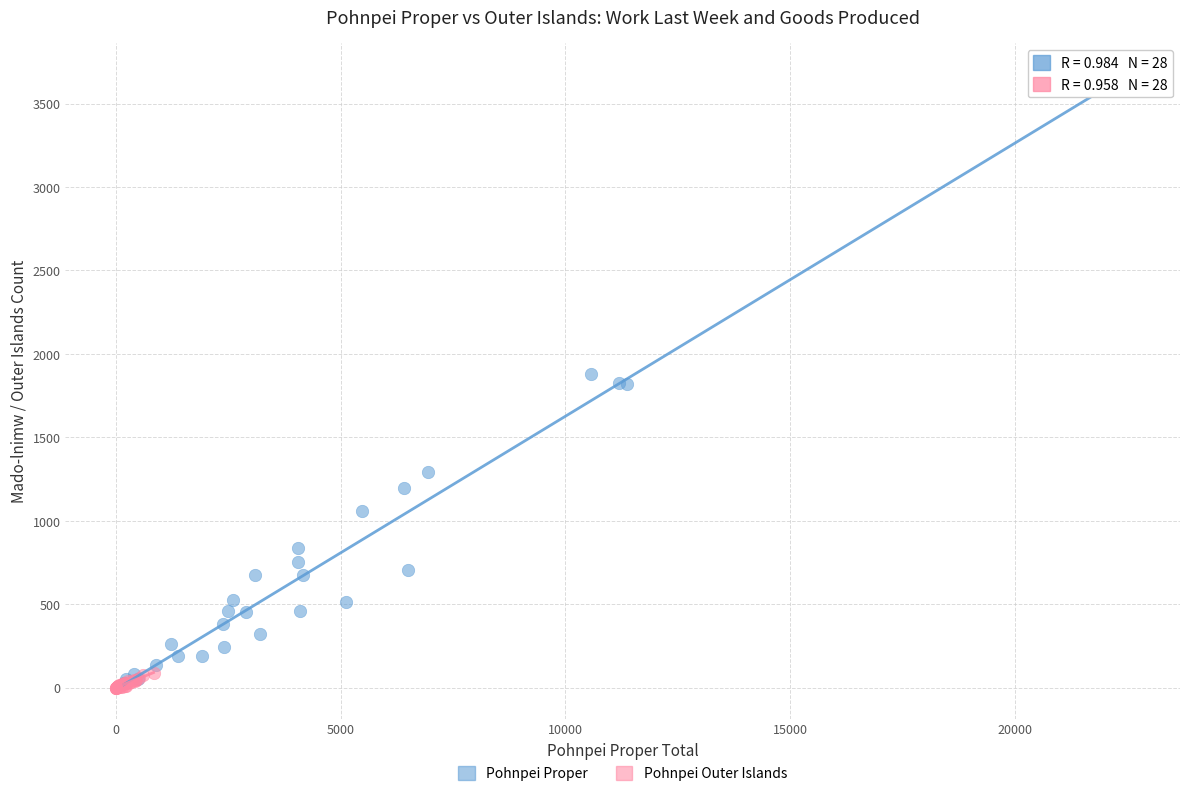

Which series contains the highest Y value?

Pohnpei Proper